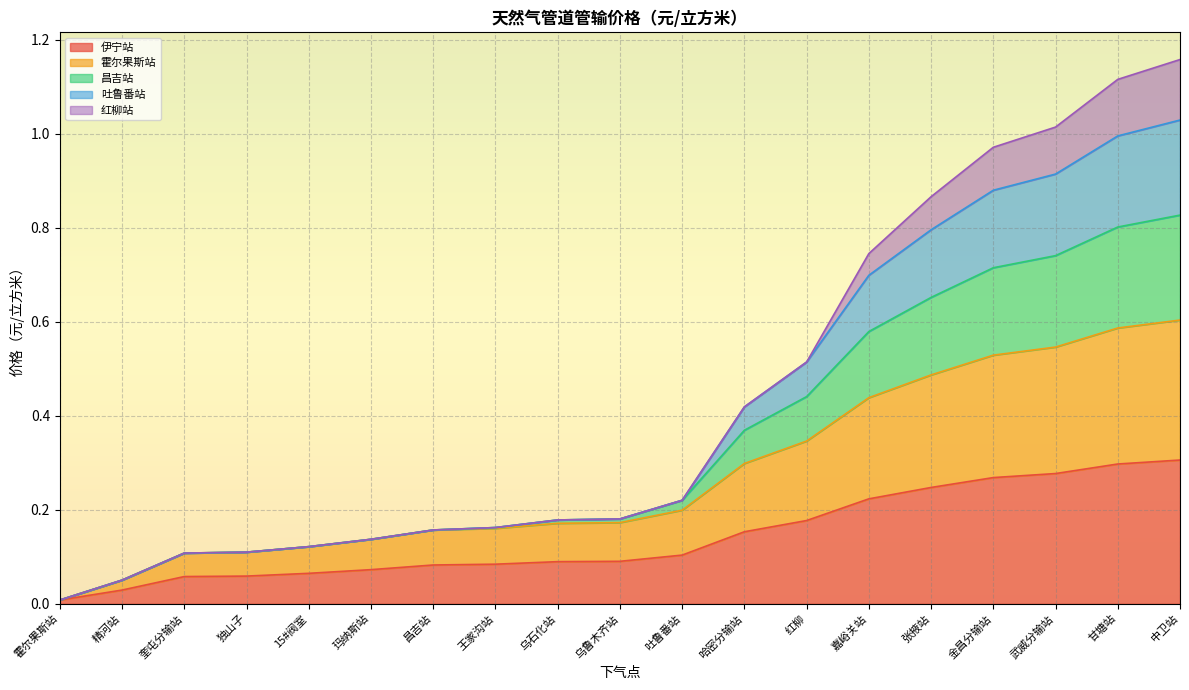

The value of 昌吉站 at 哈密分输站 is 0.4. True or false?

True